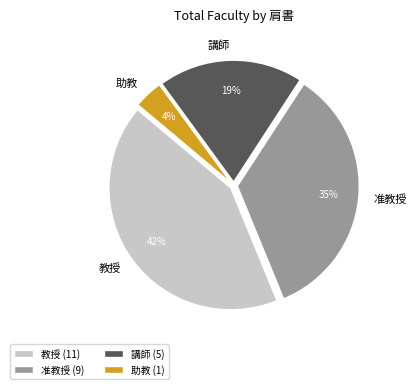

Is it true that 教授 is 36% of the pie?

False